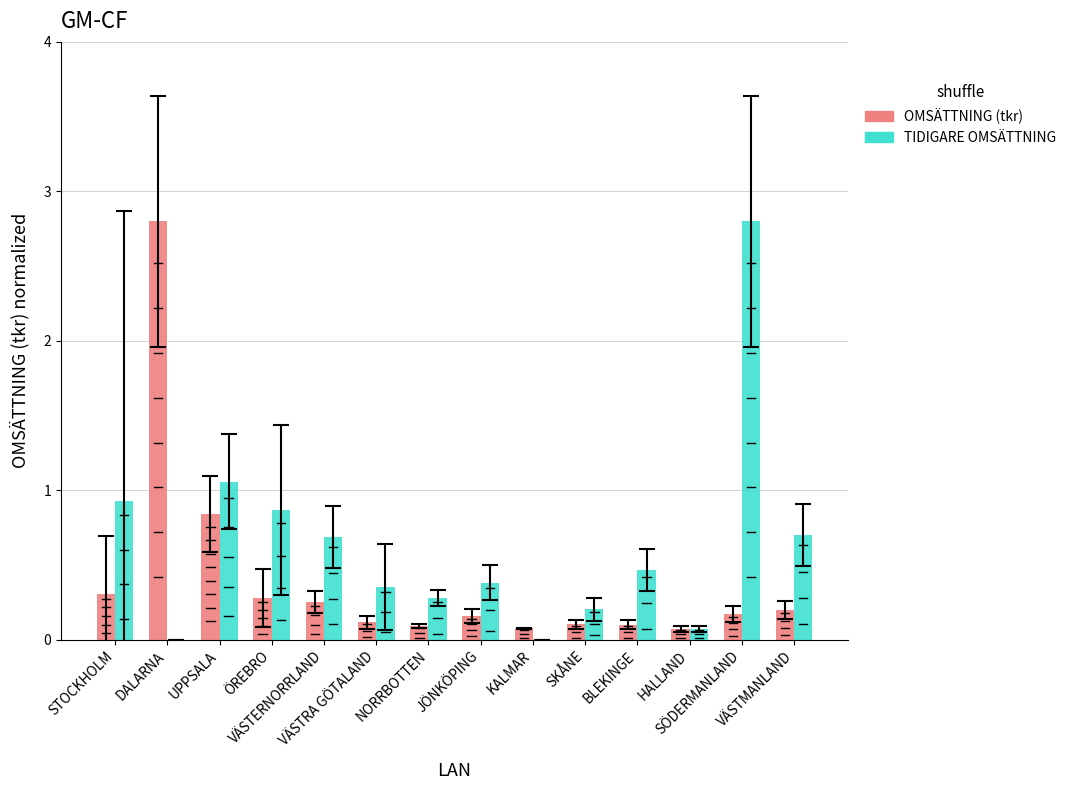

The OMSÄTTNING (tkr) series shows 0.8 at UPPSALA. True or false?

True